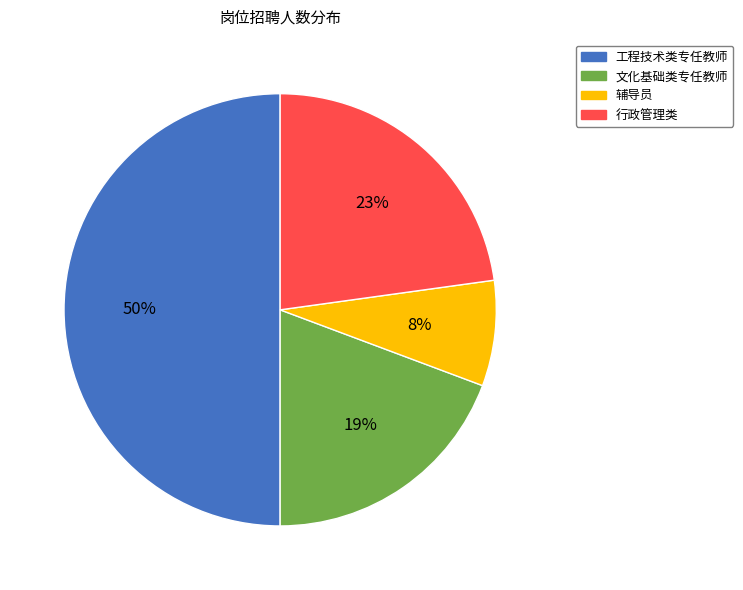

Which category accounts for the majority?

工程技术类专任教师